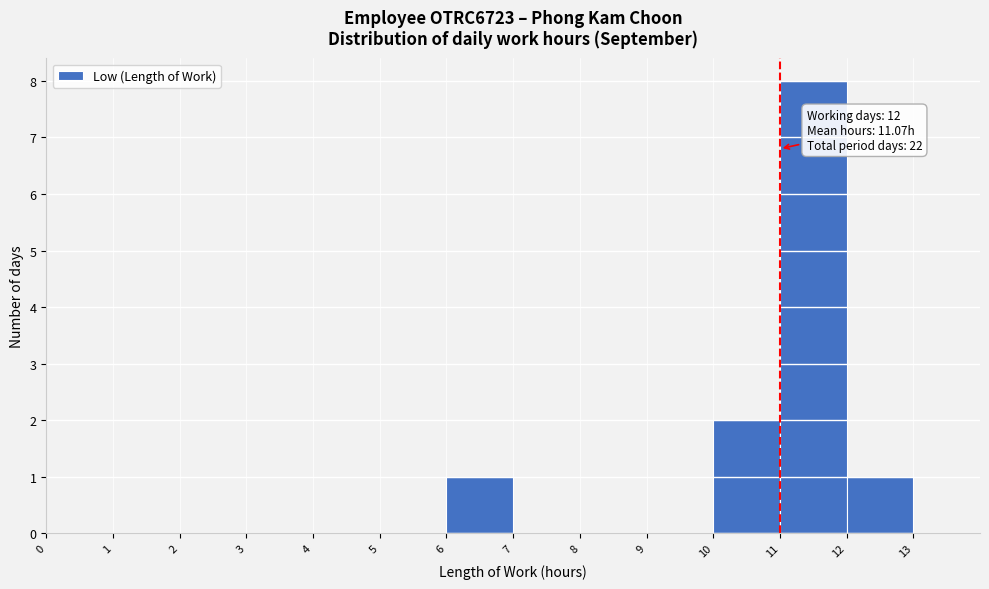

Over which range of the x-axis is the bar tallest?

11 to 12